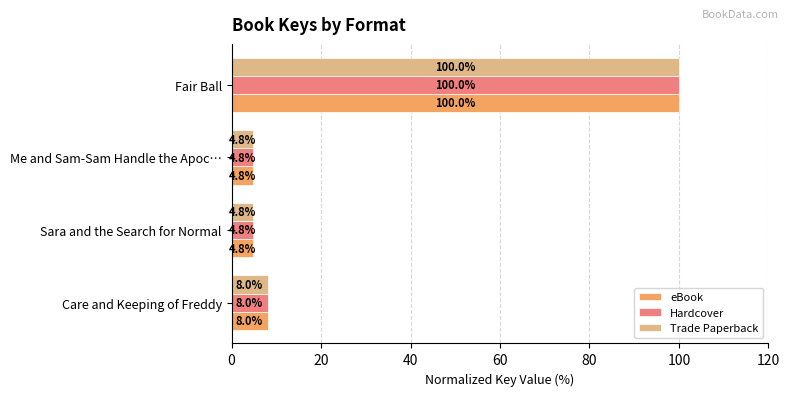

At which category is the sum across all series the highest?

Fair Ball